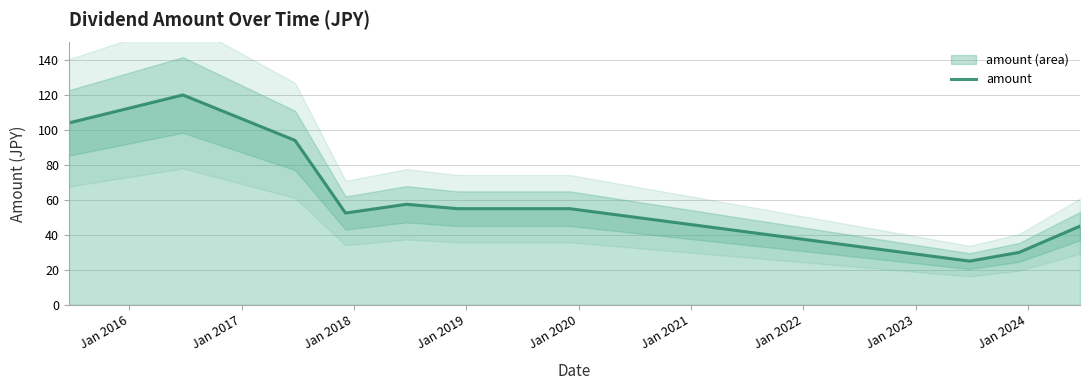

How many series are shown in this chart?

1